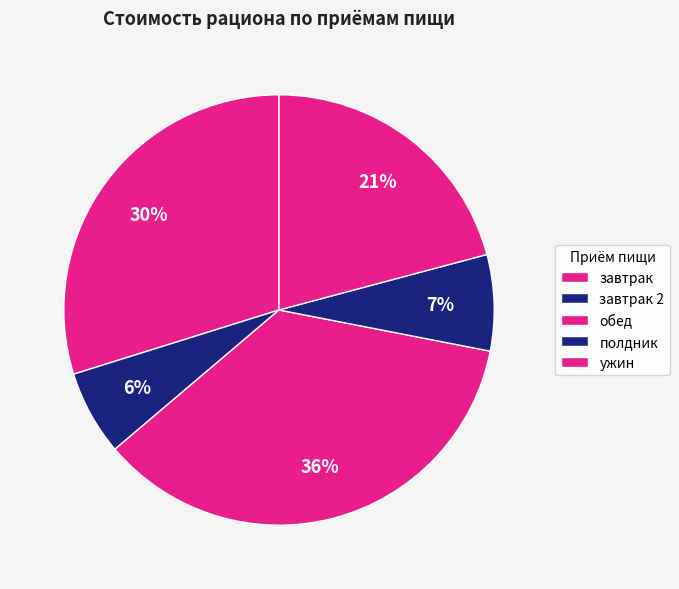

What percentage do завтрак and обед together represent?

65.6%